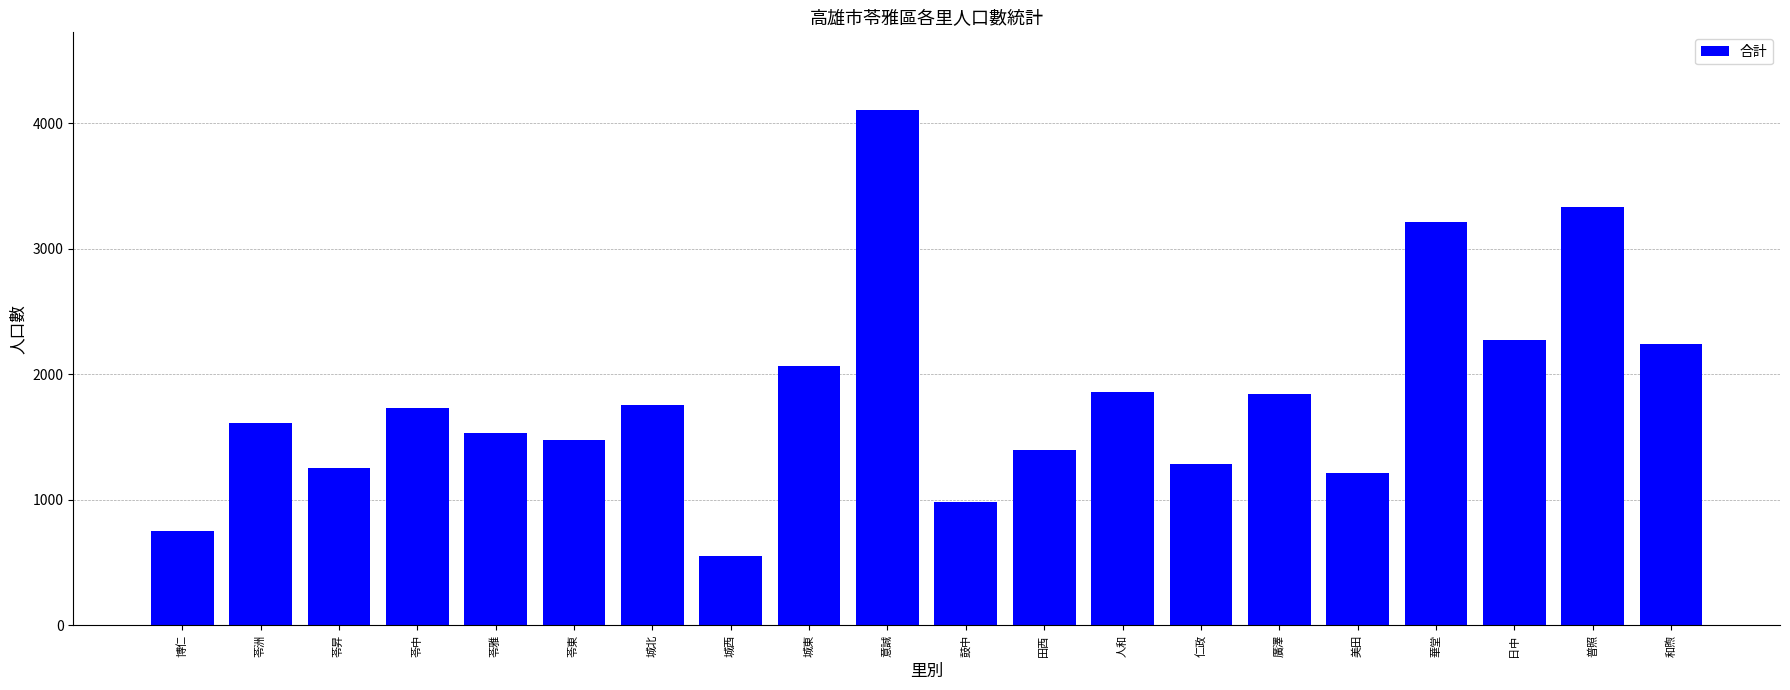

What is the approximate value at 苓昇, to the nearest 10?

1250